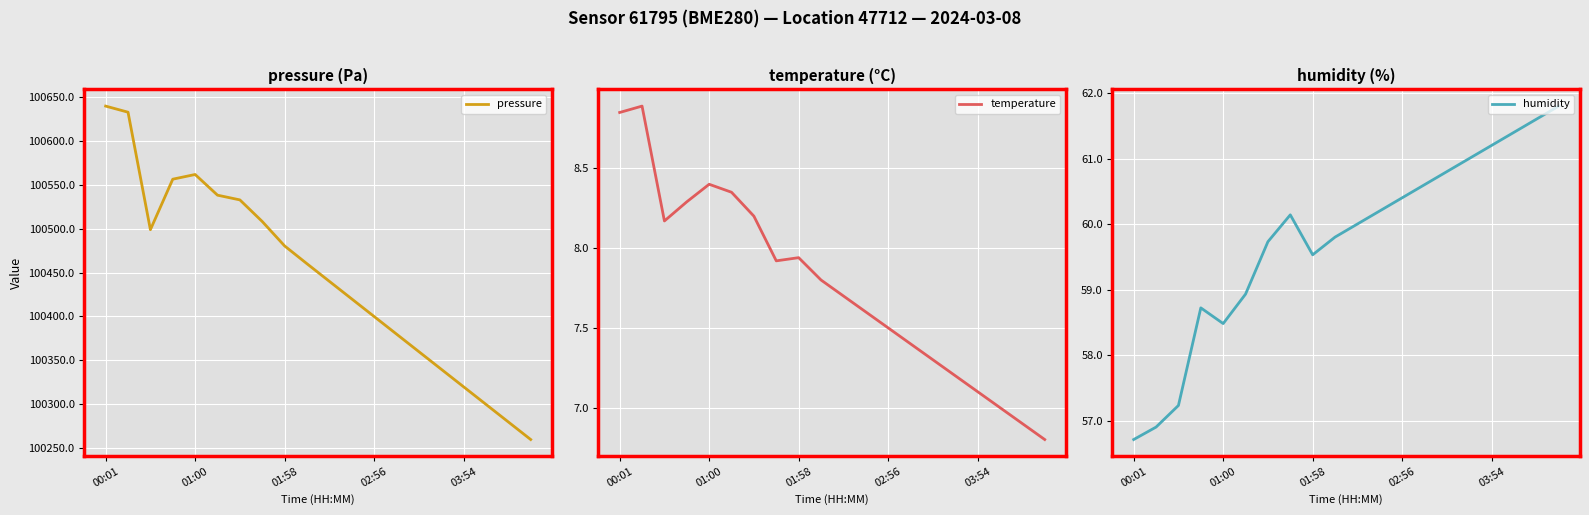

The pressure series shows 100400.0 at 02:56. True or false?

True